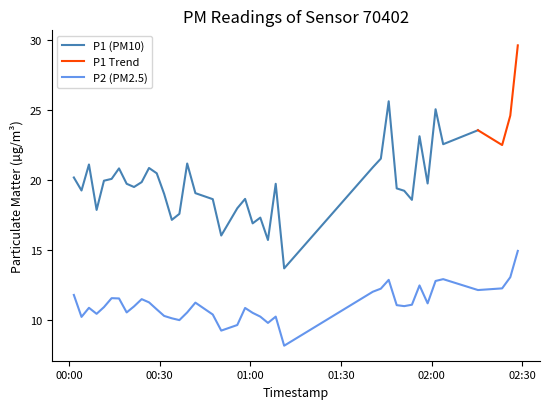

What is the ratio of the value at 2022-10-15T00:47:34 to the value at 2022-10-15T00:24:02?

0.9